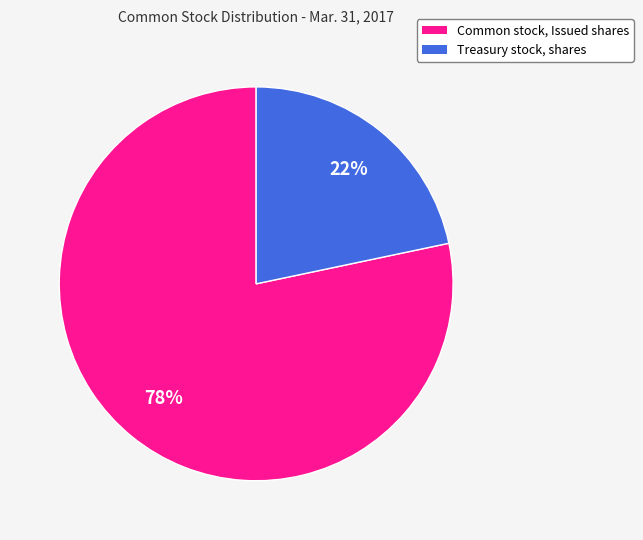

Rank the categories by value from highest to lowest.

Common stock, Issued shares, Treasury stock, shares